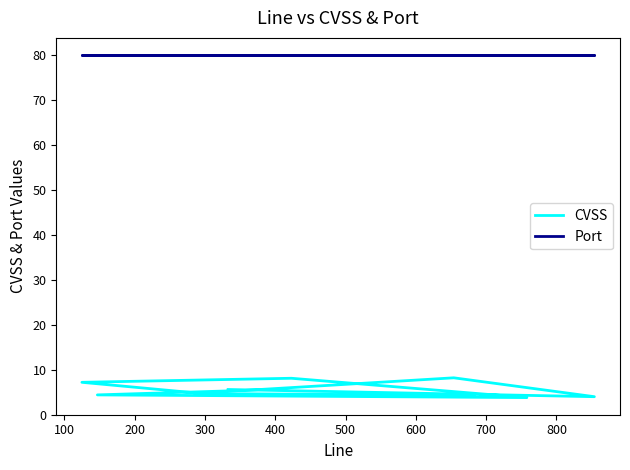

How many lines are shown in the chart?

2